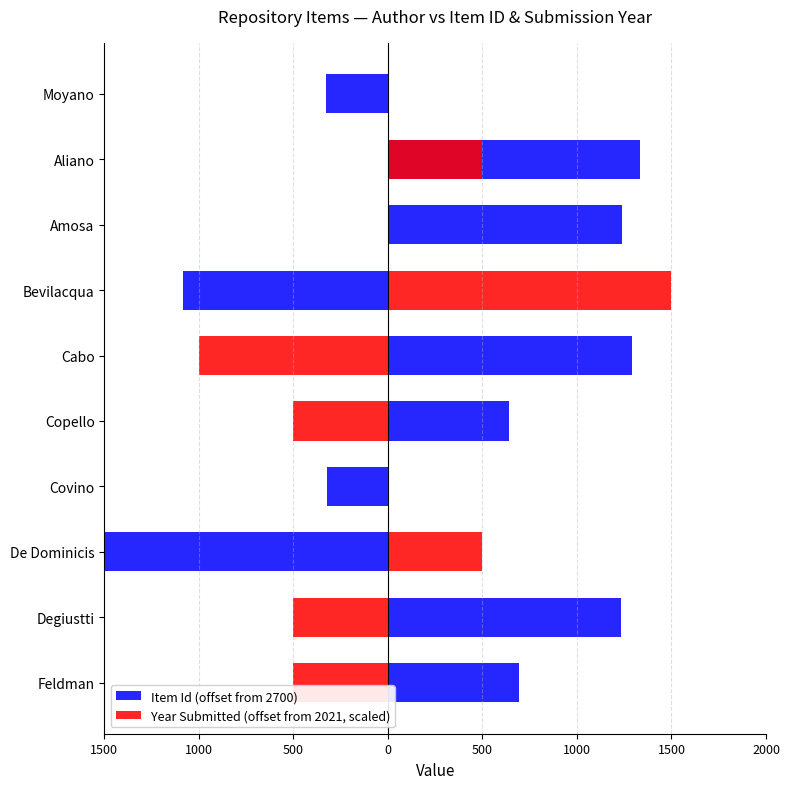

What is the value of the Year Submitted (offset from 2021, scaled) bar at the 1st from the left?

-500